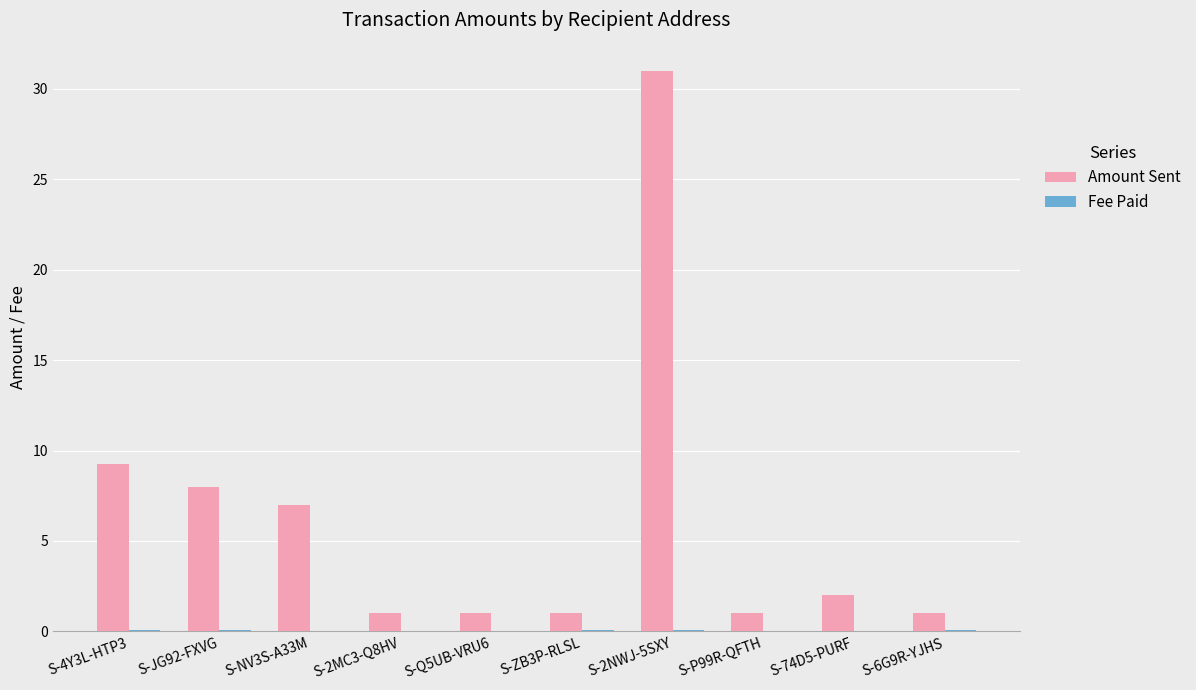

Between S-4Y3L-HTP3 and S-Q5UB-VRU6, which series saw the biggest shift?

Amount Sent